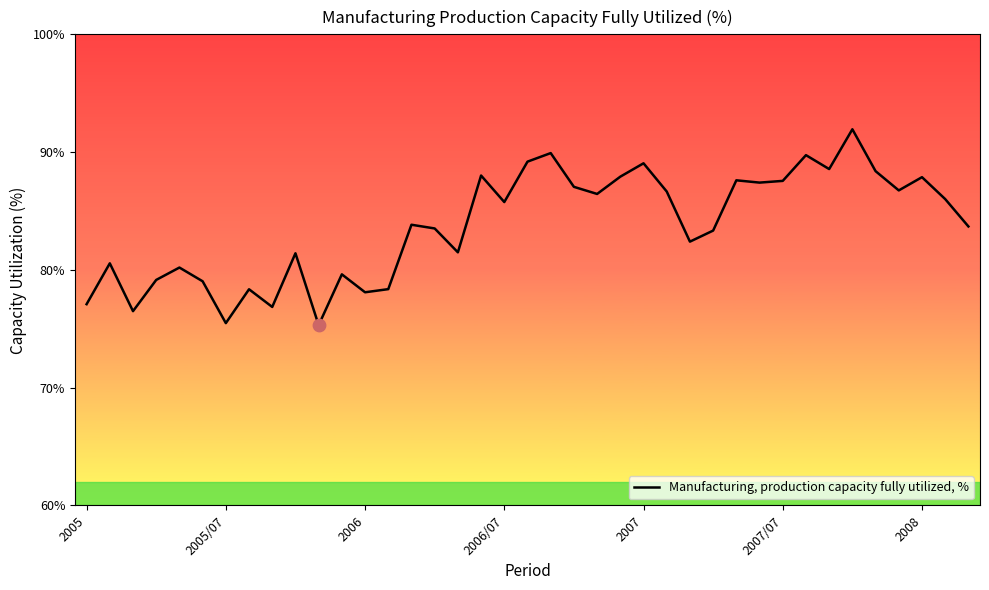

What is the change in value from 22 to 25?

+0.2